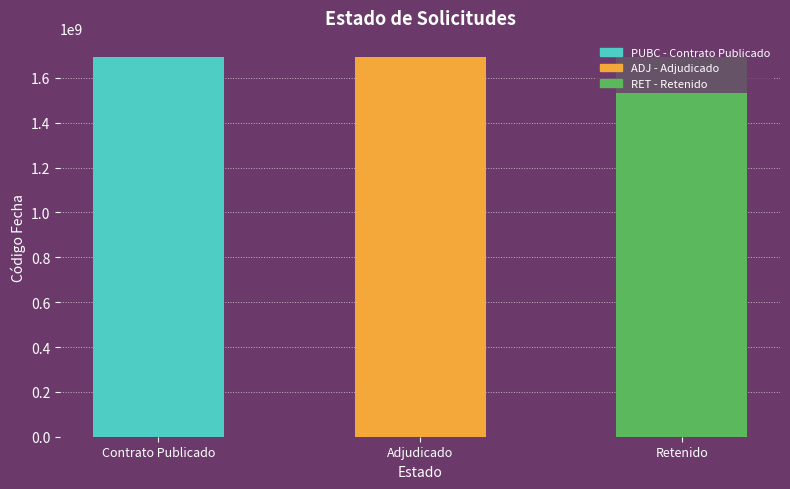

What is the smallest value displayed?

1692625588